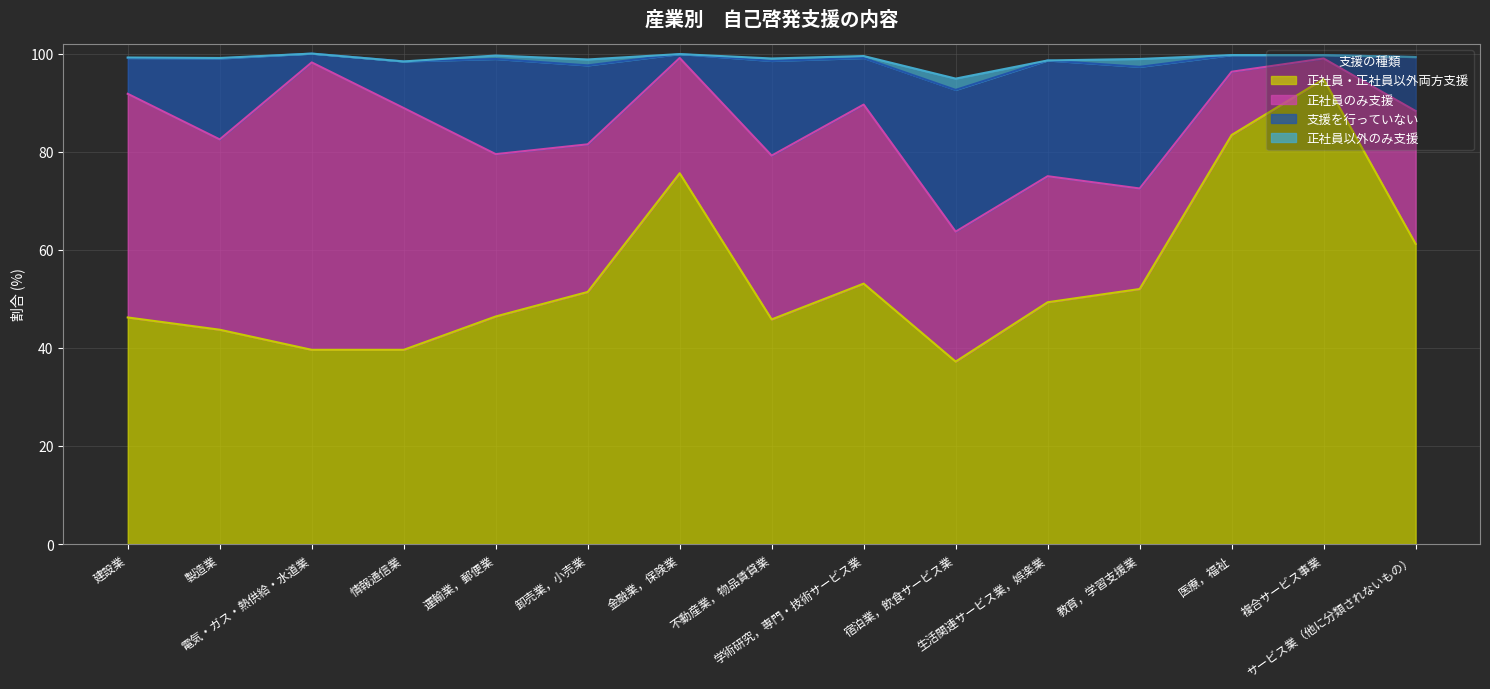

True or false: 支援を行っていない and 正社員・正社員以外両方支援 cross at least once.

False